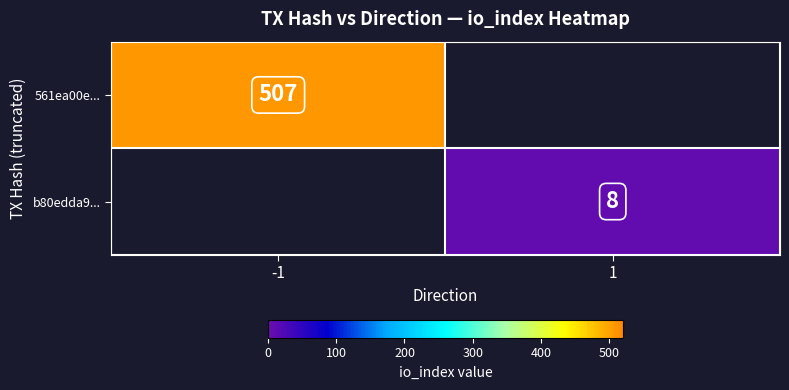

True or false: b80edda9... has a value of 8 at 1.

True